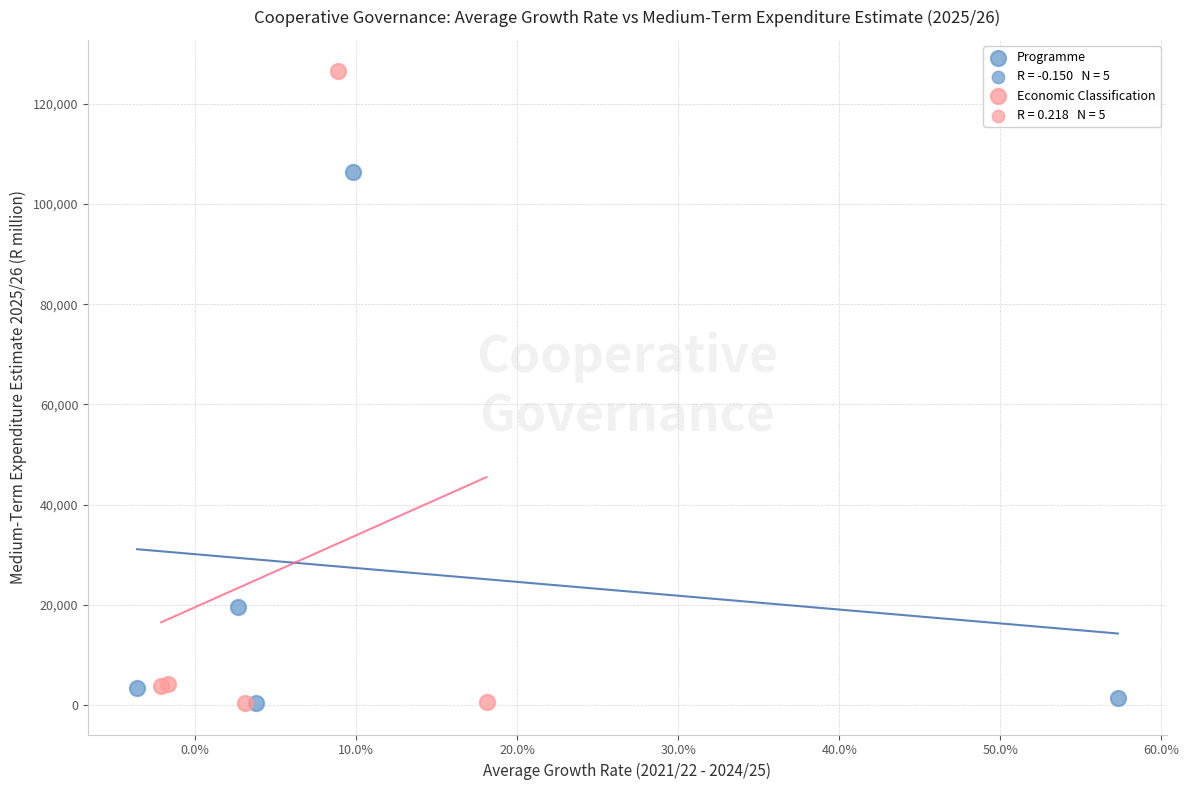

Which series has the largest Y range (max minus min)?

Economic Classification